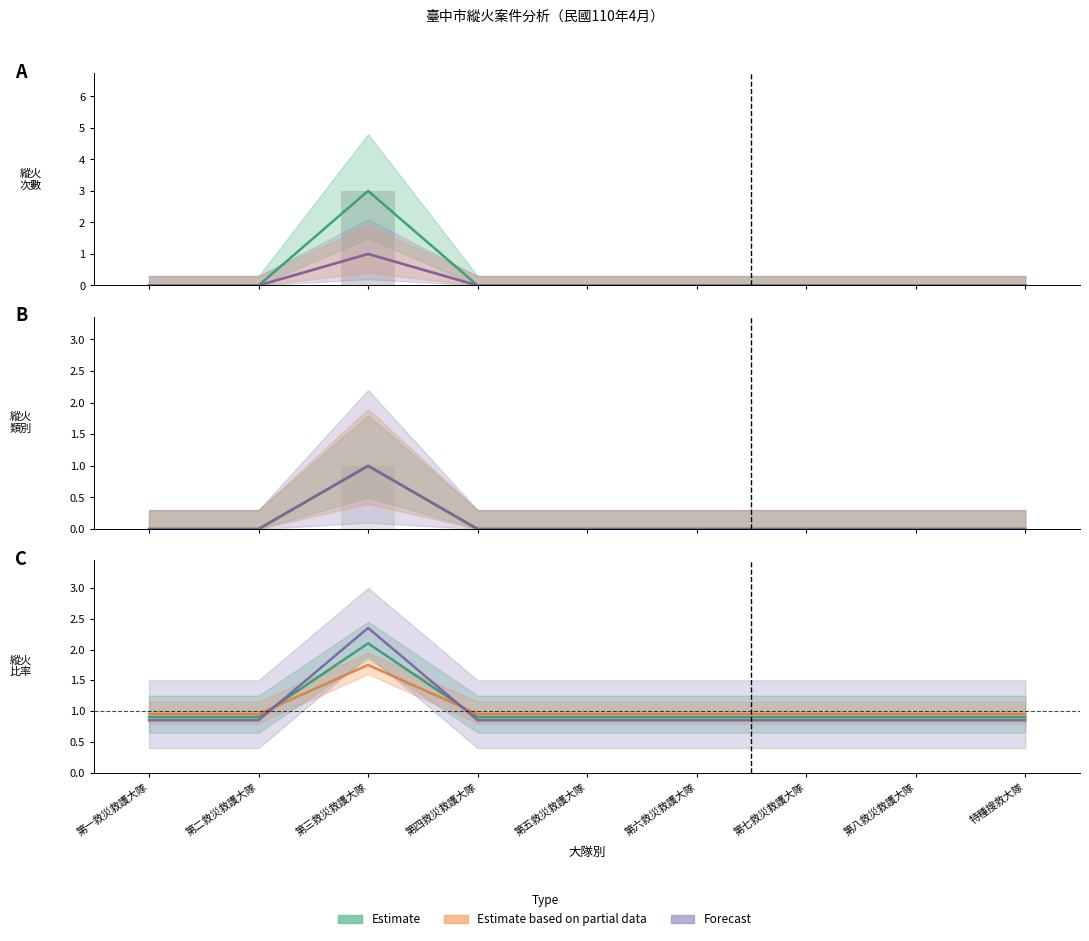

The value of 建築物 at 第四救災救護大隊 is 0. True or false?

True